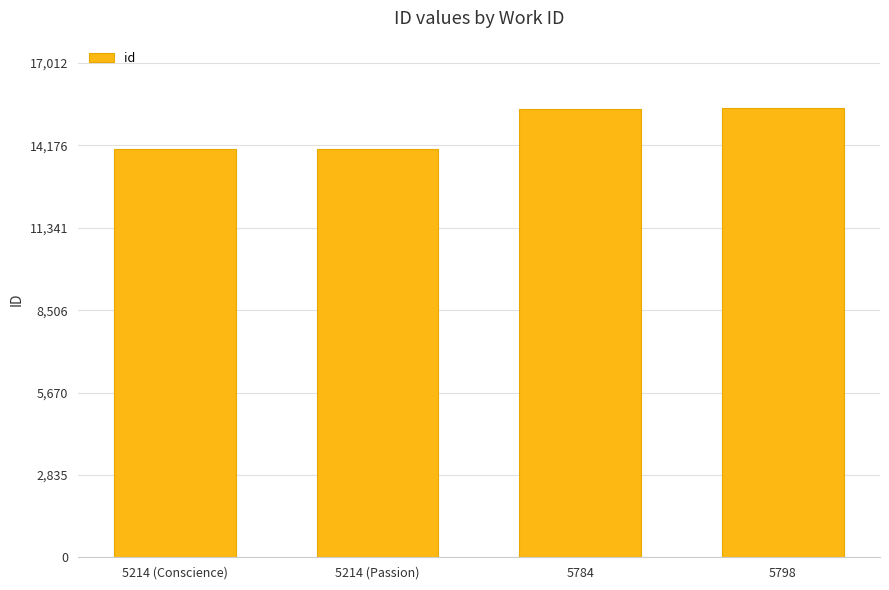

What is the difference between the values at 5784 and 5214 (Passion)?

1385